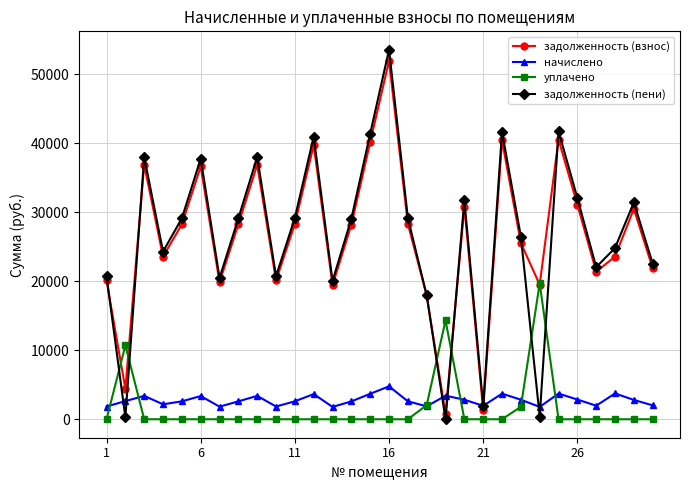

What is the minimum value for начислено?

1785.6